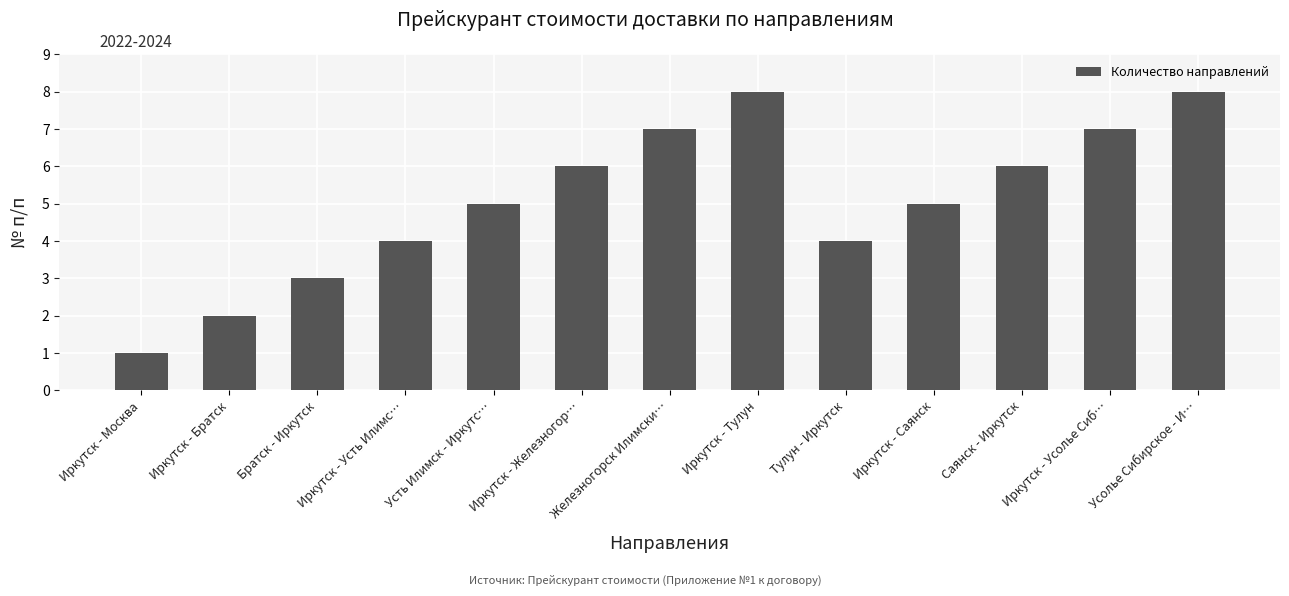

The chart shows a value of 4 at Иркутск - Усть Илимс…. True or false?

True